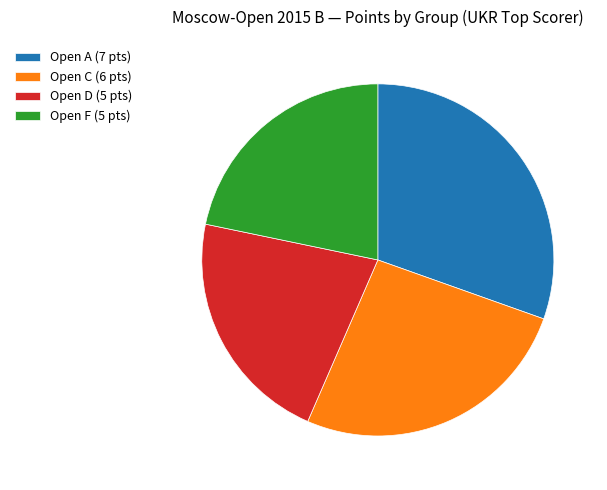

How many segments does this pie chart have?

4